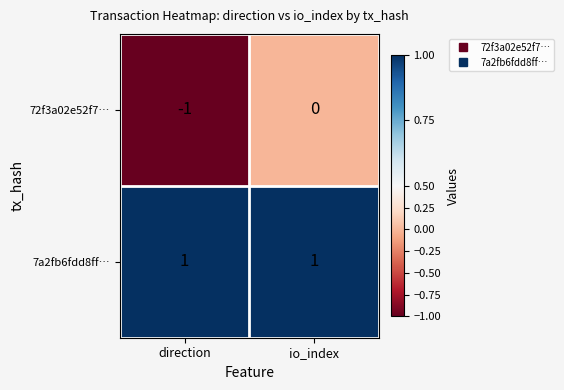

What is the difference between the highest and lowest values at io_index?

1